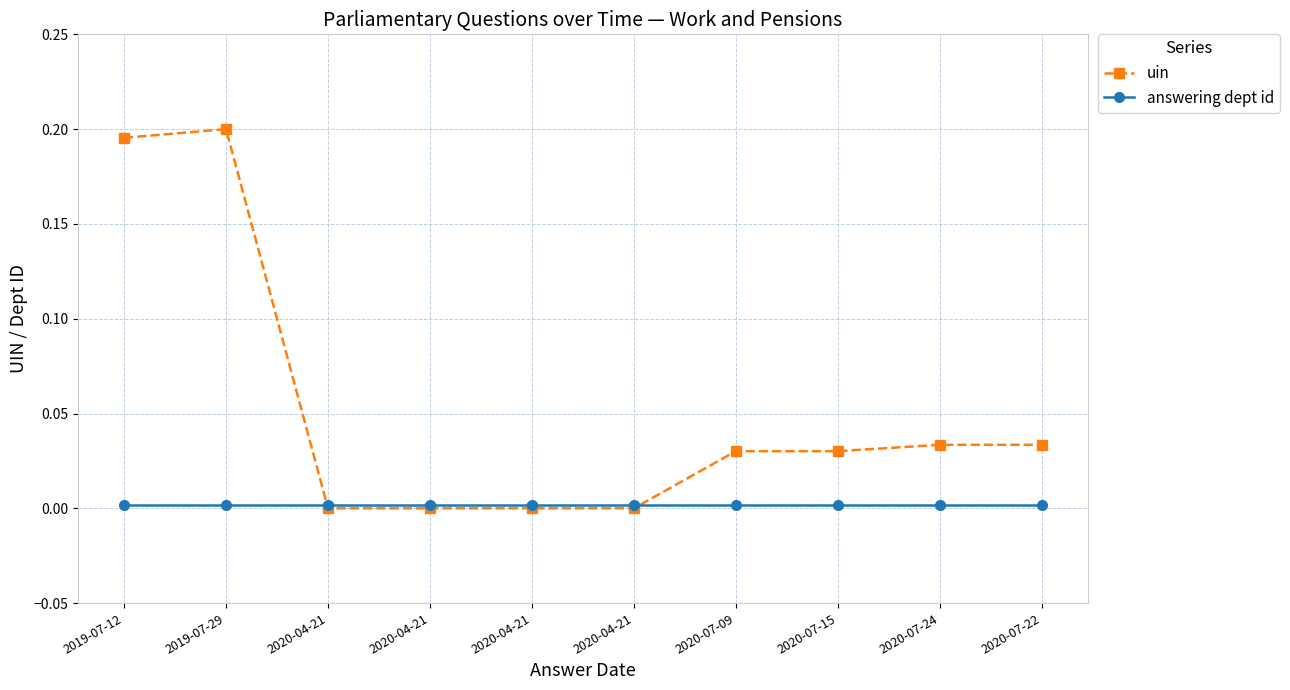

How many lines are shown in the chart?

2